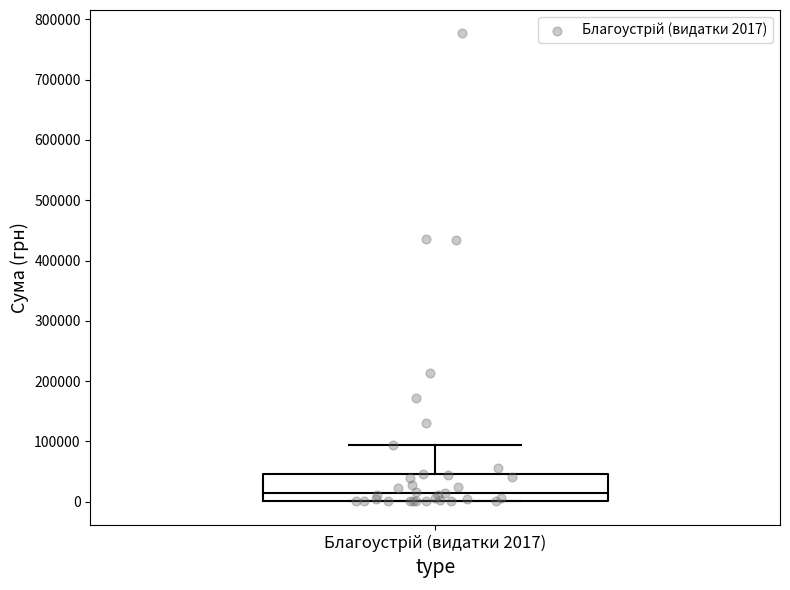

Transcribe this box plot: give where the median line is, the range the box spans, and where the two whiskers end, as read against the y-axis. The values are not printed on the chart, so give them approximately, as read against the axis.

median 10000, box 0 to 50000, whiskers 0 to 90000